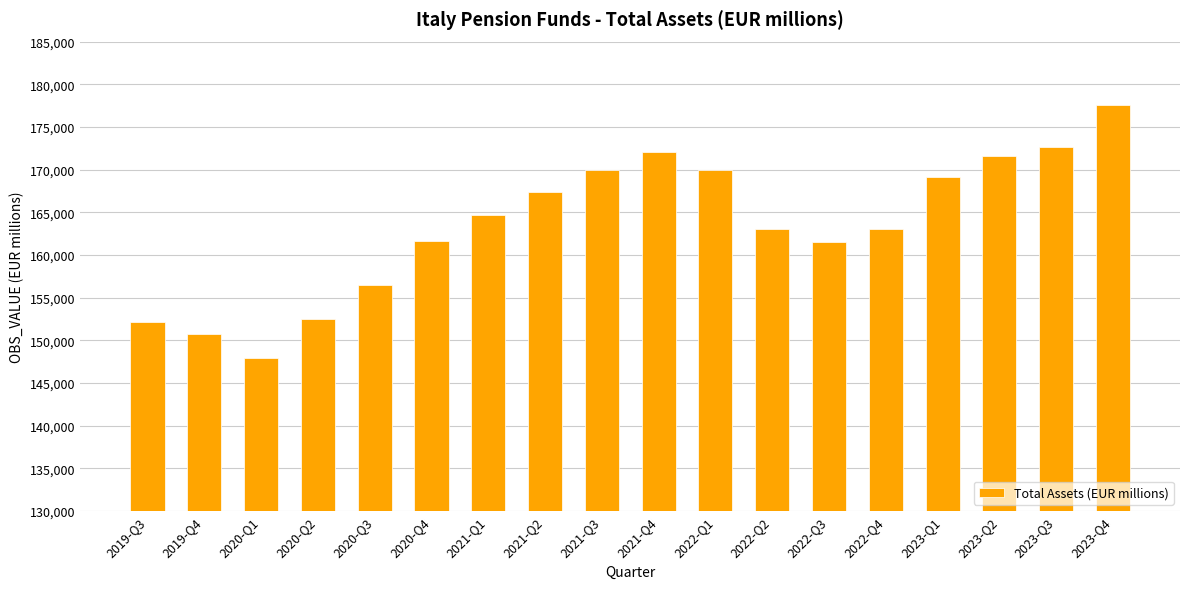

What value does the data have at 2019-Q4, to the nearest 100?

150800